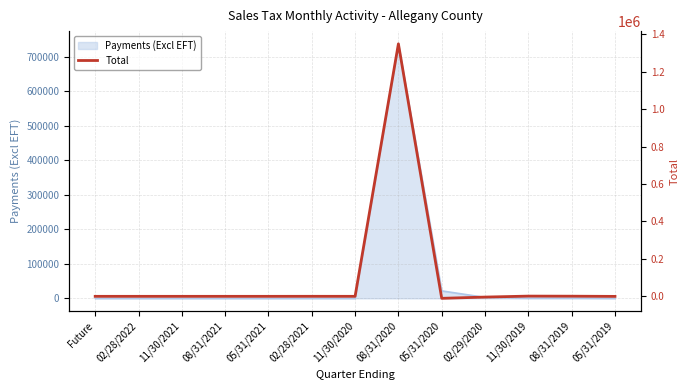

What is the difference between the values at 11/30/2021 and 08/31/2019?

781.4